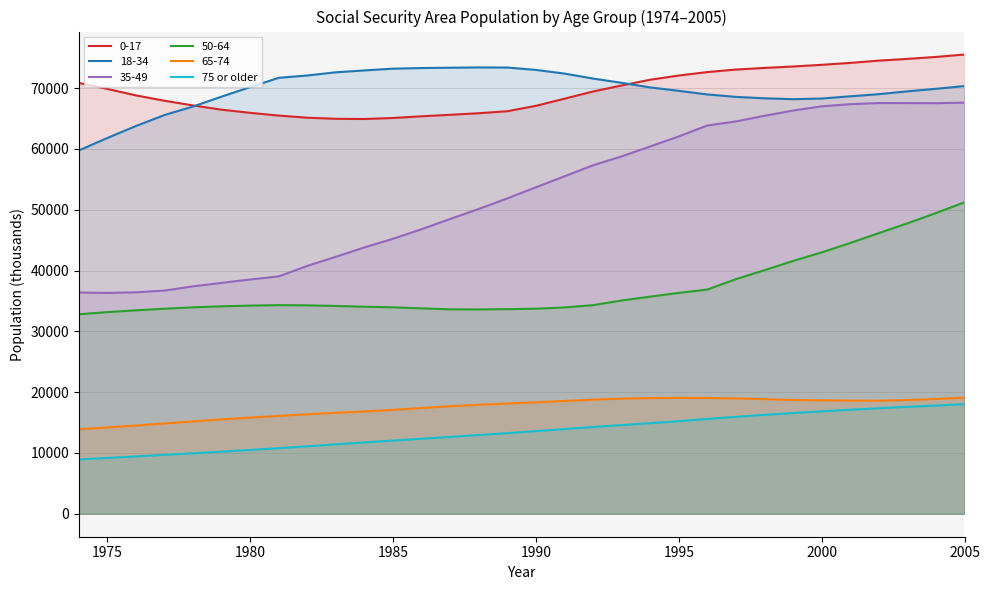

The 50-64 series shows 33726 at 1990. True or false?

True